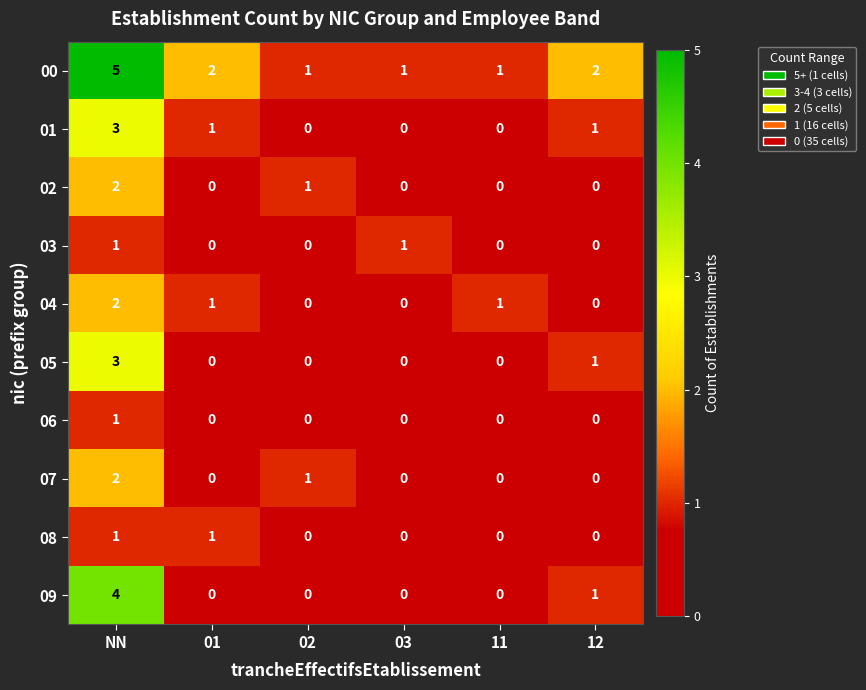

How many data points does each series have?

6